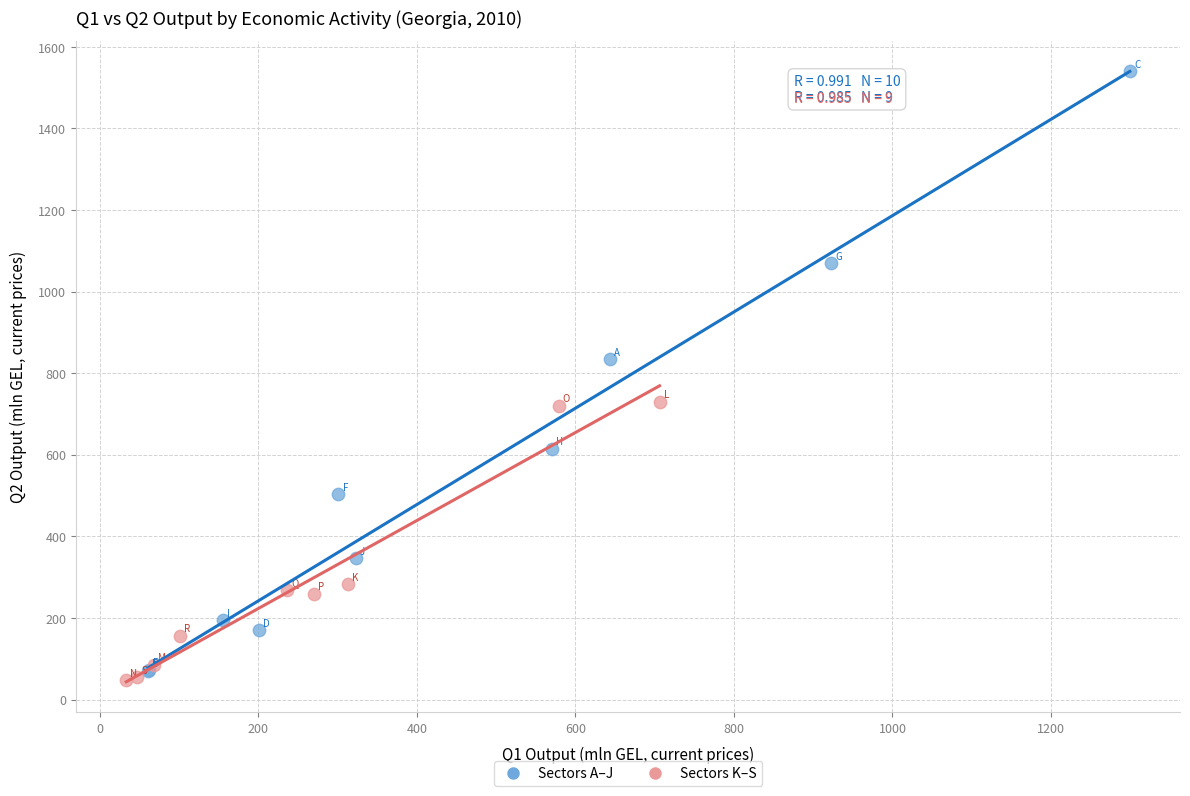

Which series has the largest Y range (max minus min)?

Sectors A–J